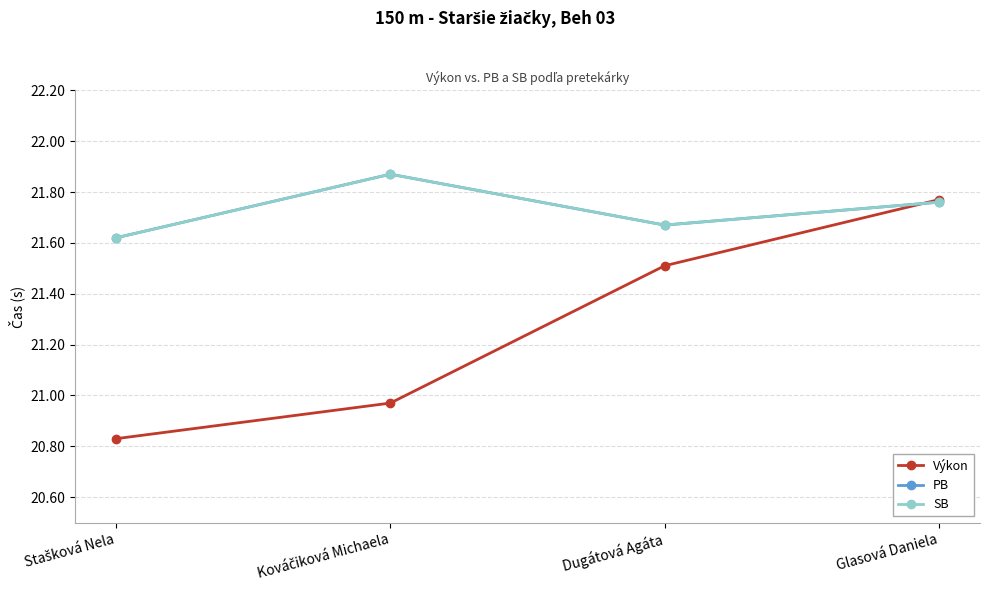

Read the SB value at Stašková Nela.

21.6